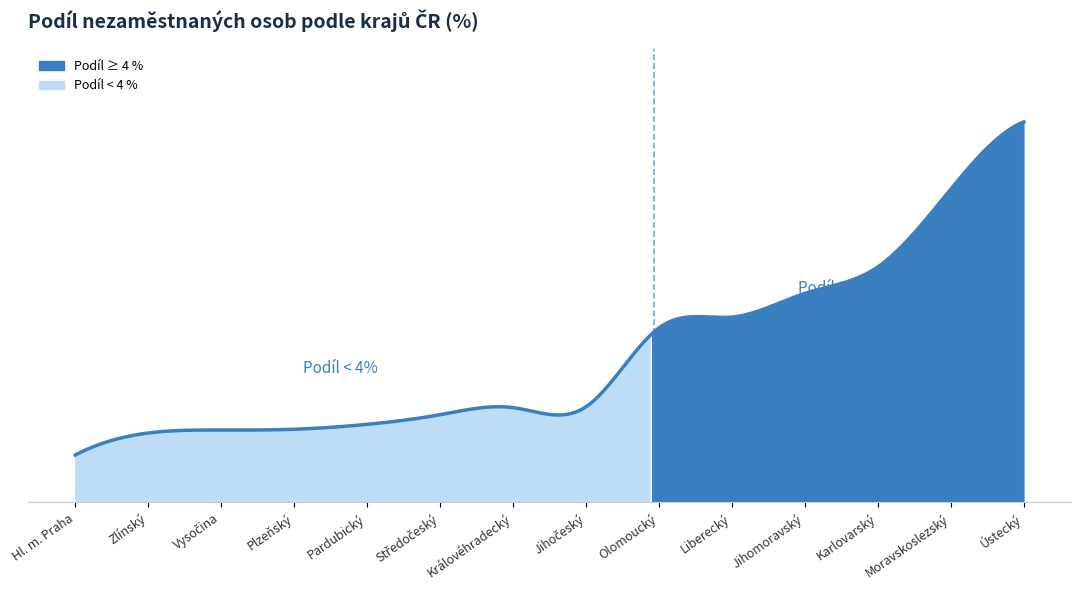

Is it true that the value at Moravskoslezský is 5.4?

True